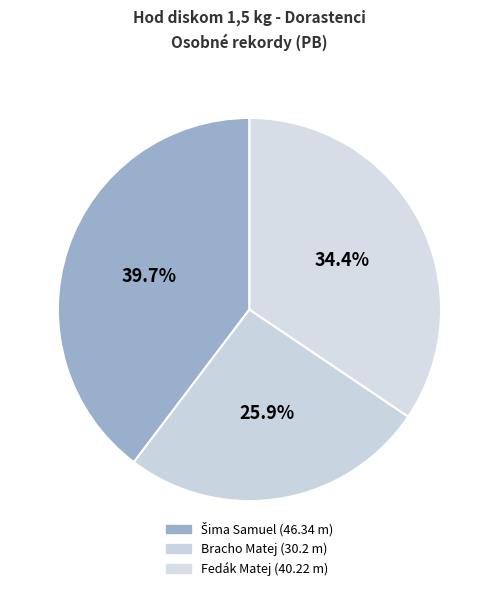

What is the change in value from Šima Samuel to Fedák Matej?

-6.1